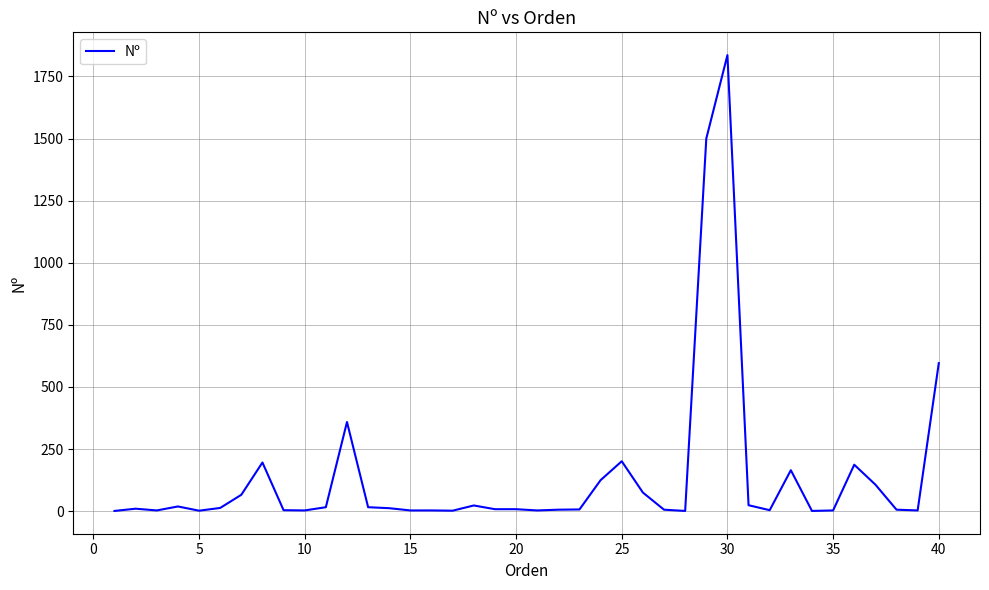

What is the greatest value displayed?

1836